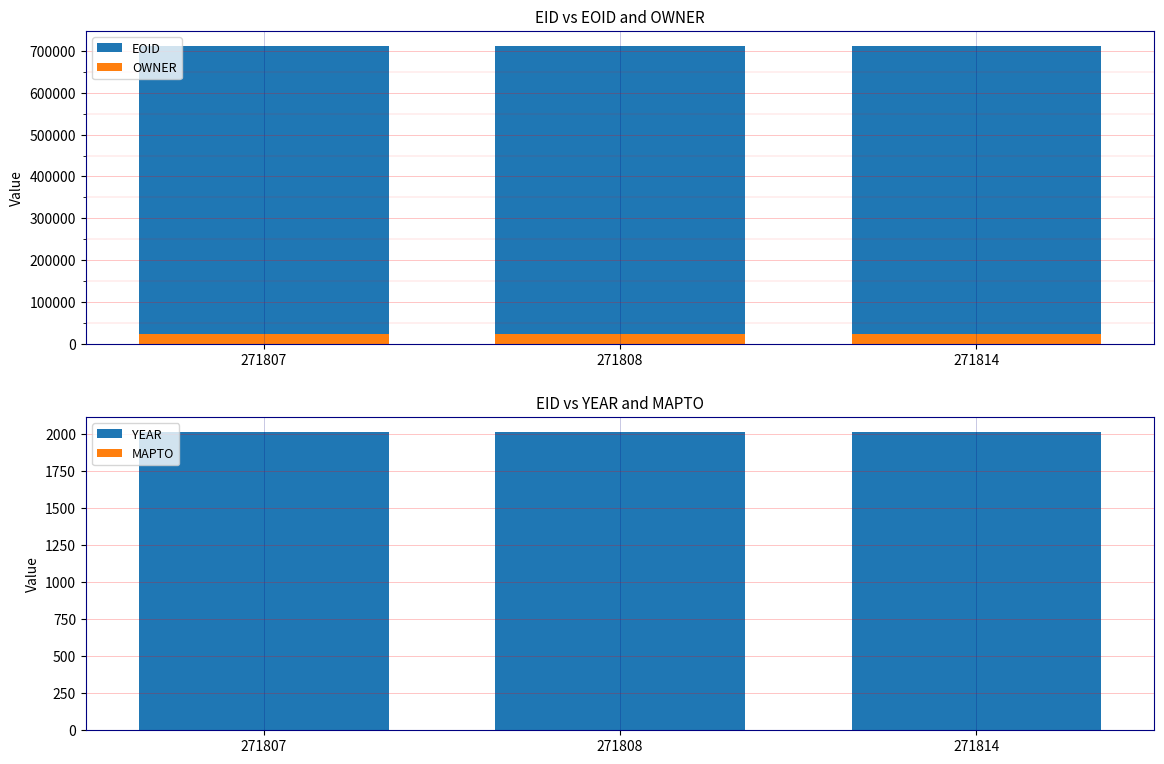

What is the highest value of the EOID series?

711781